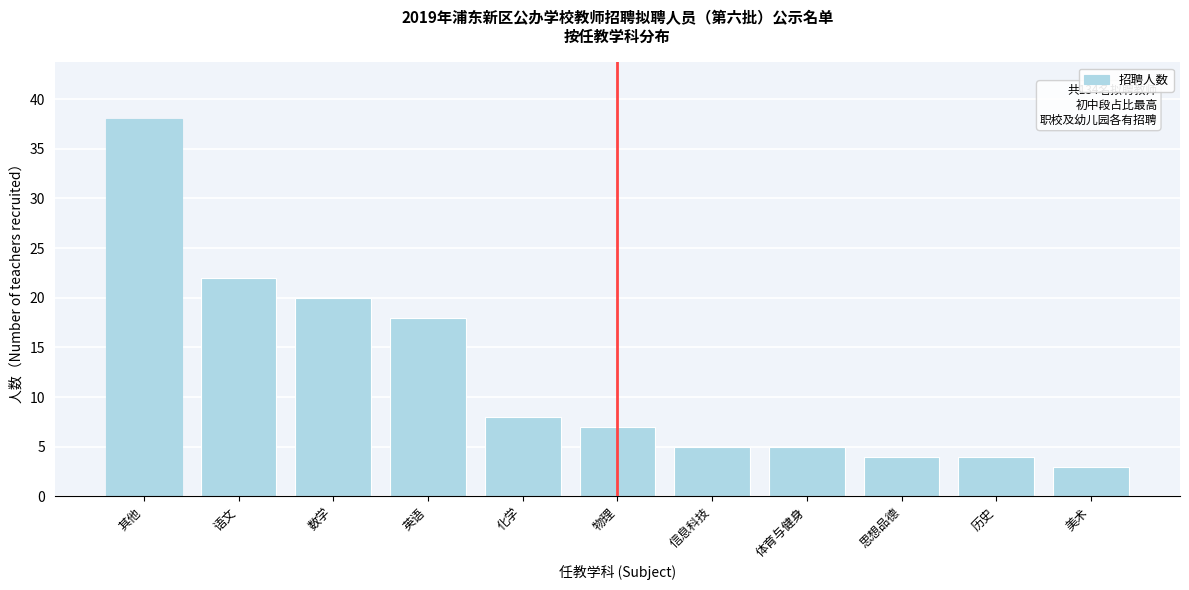

Reading left to right, what are all the values shown in this chart?

其他=38	语文=22	数学=20	英语=18	化学=8	物理=7	信息科技=5	体育与健身=5	思想品德=4	历史=4	美术=3